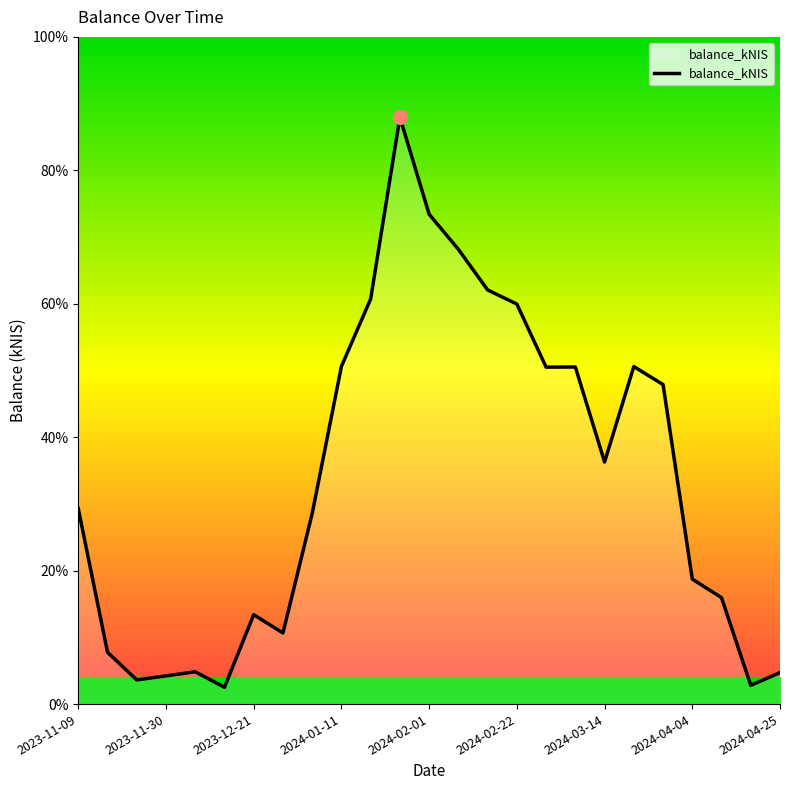

Does the chart display data point markers on the line(s)?

No